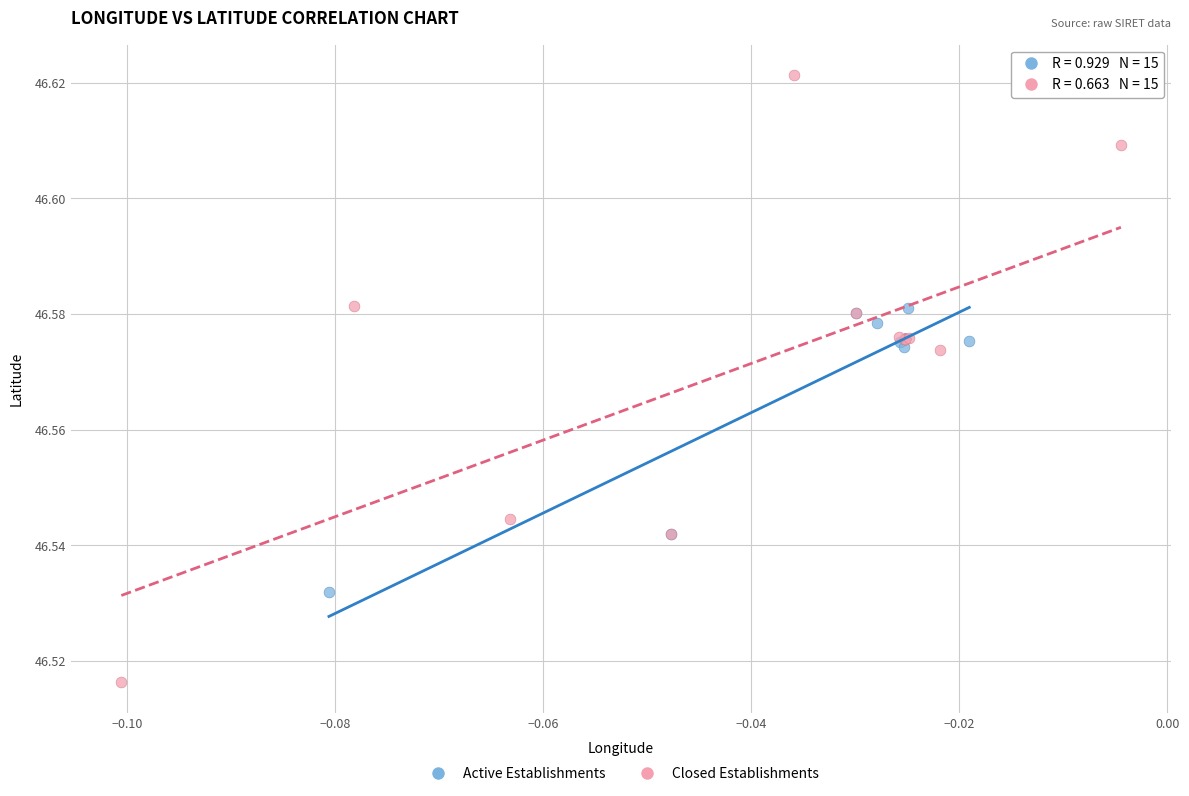

Which series has the largest Y range (max minus min)?

Closed Establishments